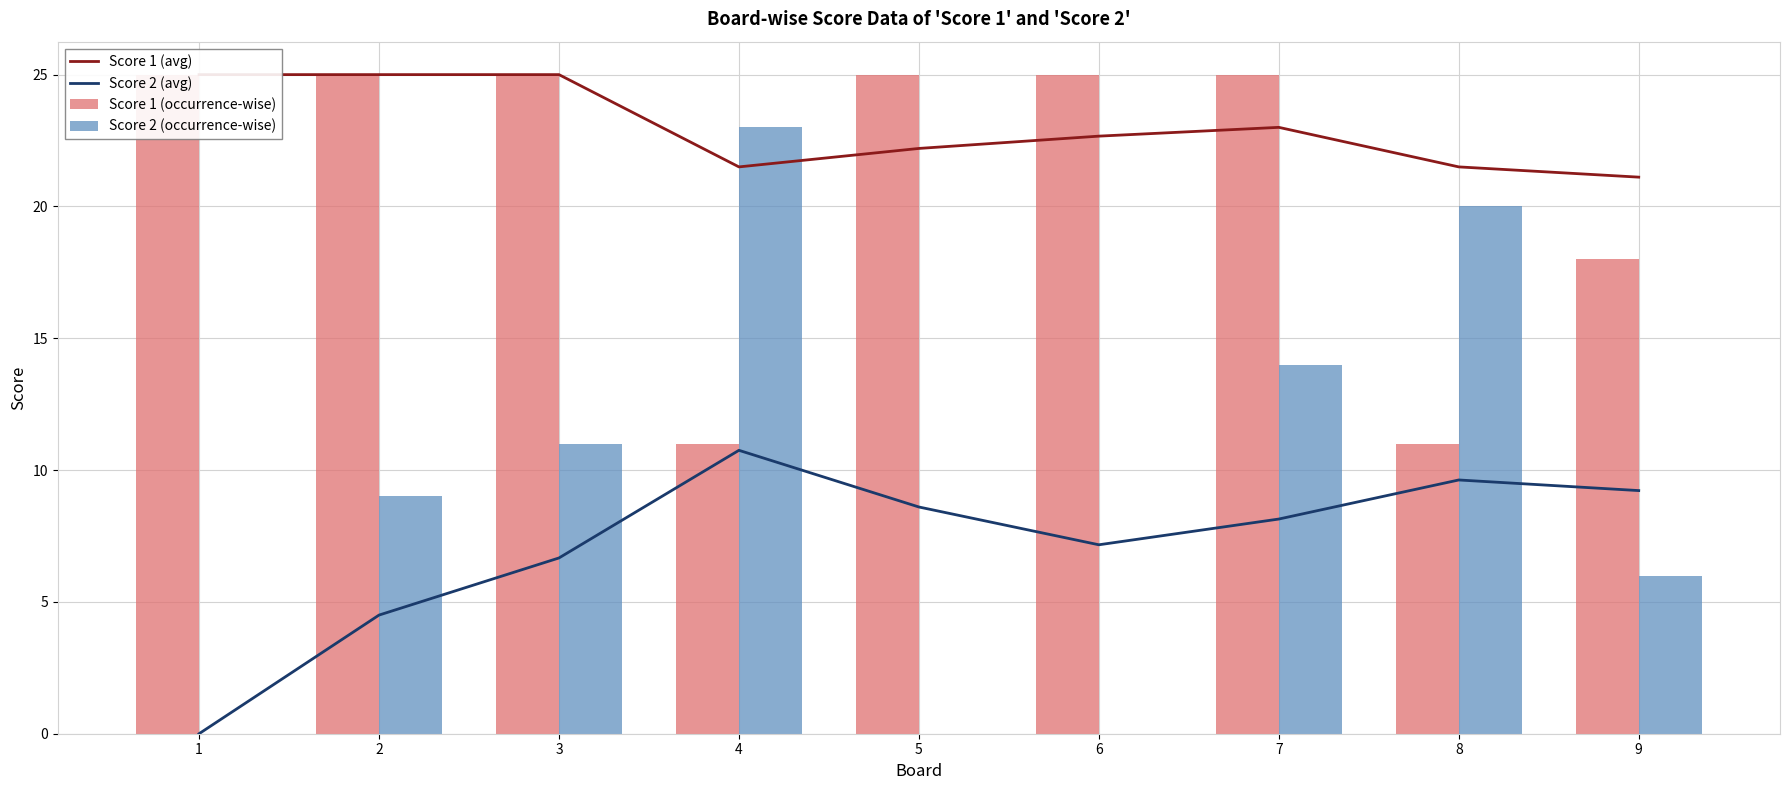

Which series changed the most between 2 and 6?

Score 2 (occurrence-wise)